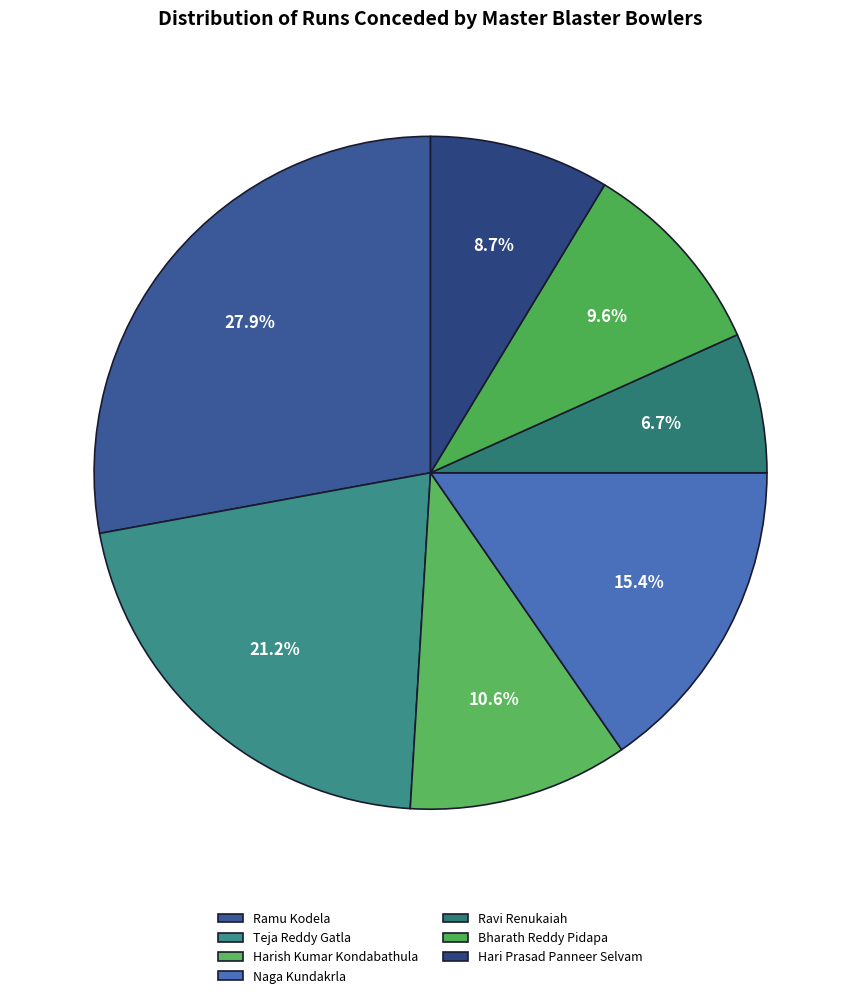

Which slice is the largest?

Ramu Kodela